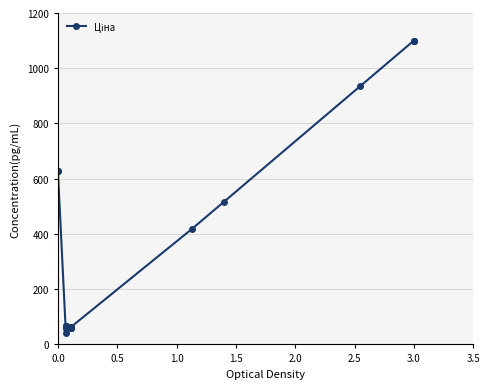

How many series are shown in this chart?

1